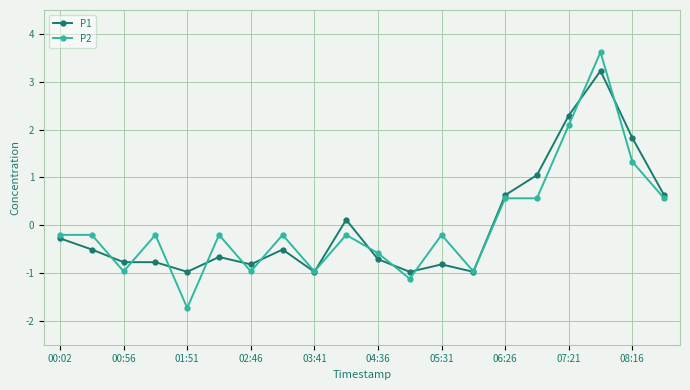

Which series has the widest spread of values?

P2